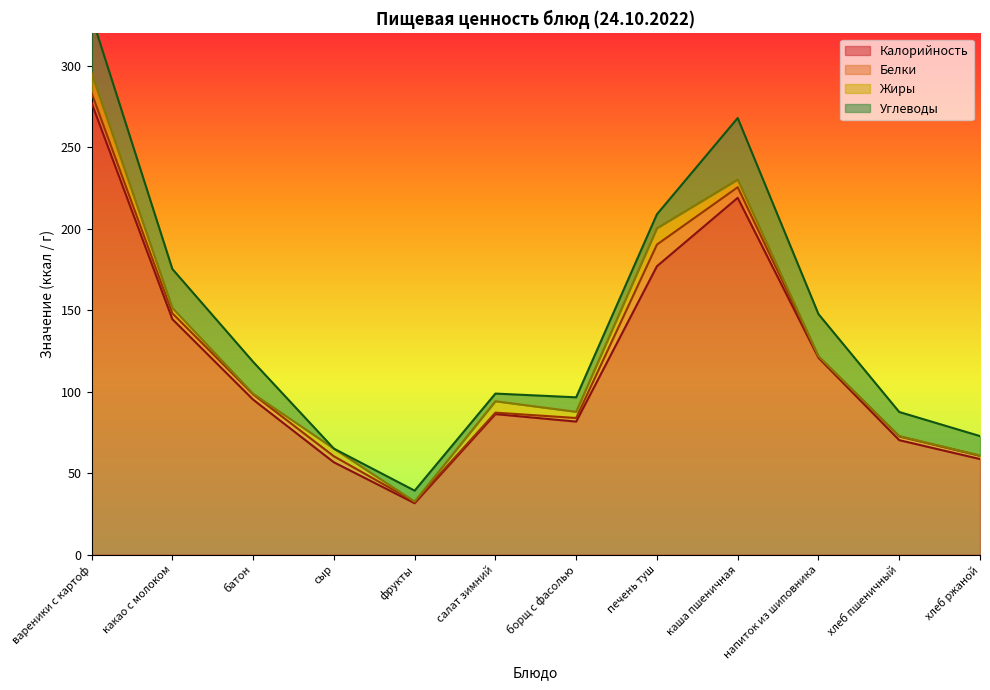

True or false: Белки and Жиры cross at least once.

True